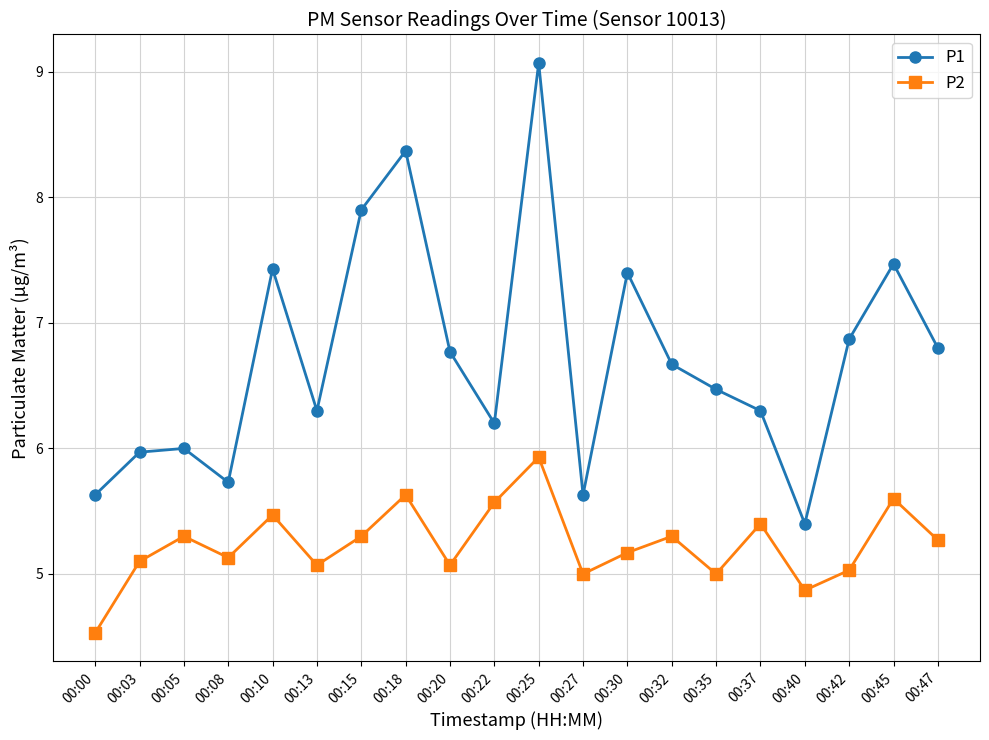

What value does the P1 series have at 00:15?

7.9